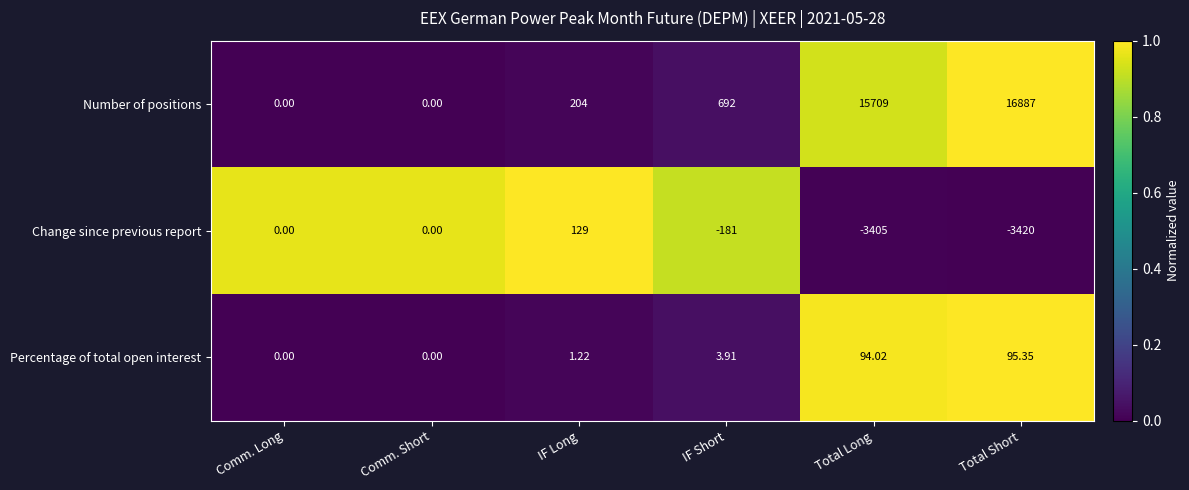

What is the difference between the highest and lowest values at Comm. Long?

0.0